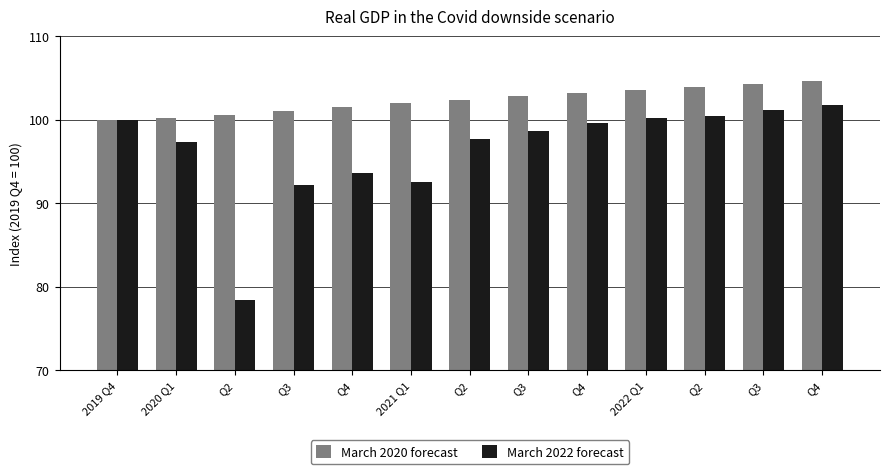

Reading left to right, extract all data points from this chart.

March 2020 forecast: 2019 Q4=100.0	2020 Q1=100.2	Q2=100.6	Q3=101.0	Q4=101.5	2021 Q1=102.0	Q2=102.4	Q3=102.8	Q4=103.2	2022 Q1=103.6	Q2=103.9	Q3=104.3	Q4=104.6
March 2022 forecast: 2019 Q4=100.0	2020 Q1=97.4	Q2=78.4	Q3=92.2	Q4=93.6	2021 Q1=92.5	Q2=97.7	Q3=98.7	Q4=99.6	2022 Q1=100.2	Q2=100.5	Q3=101.2	Q4=101.7